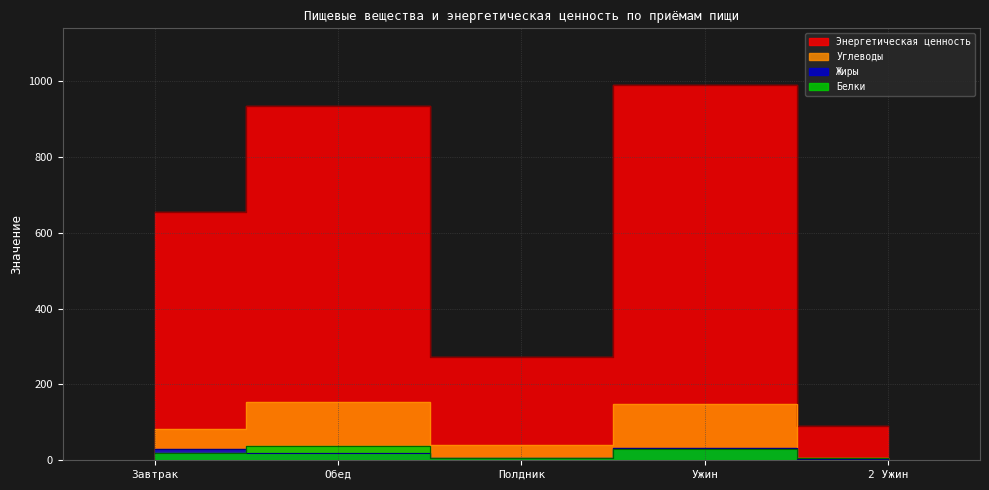

What is the value of the Энергетическая ценность point at the 2nd from the left?

934.3